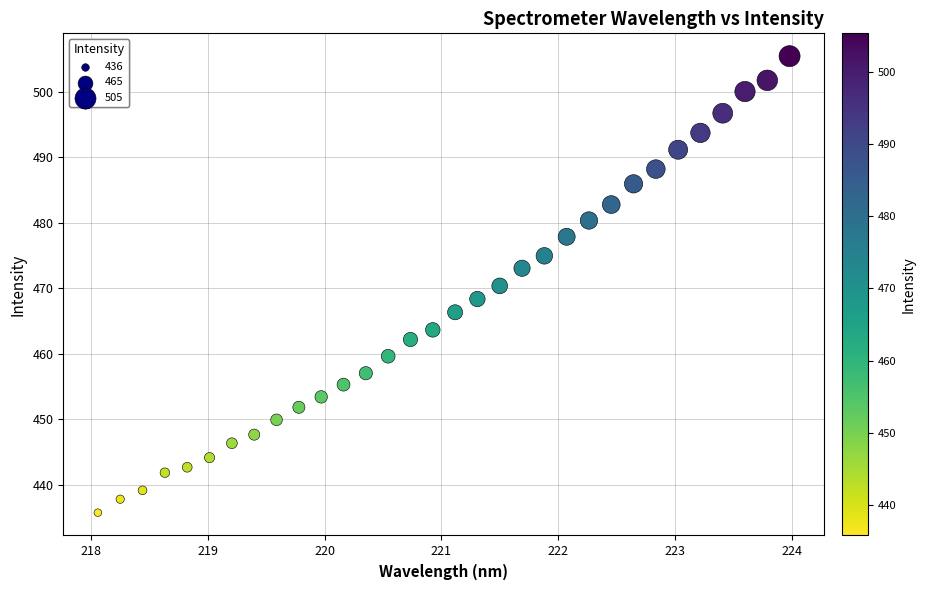

What is the range of Y values (max minus min)?

69.7